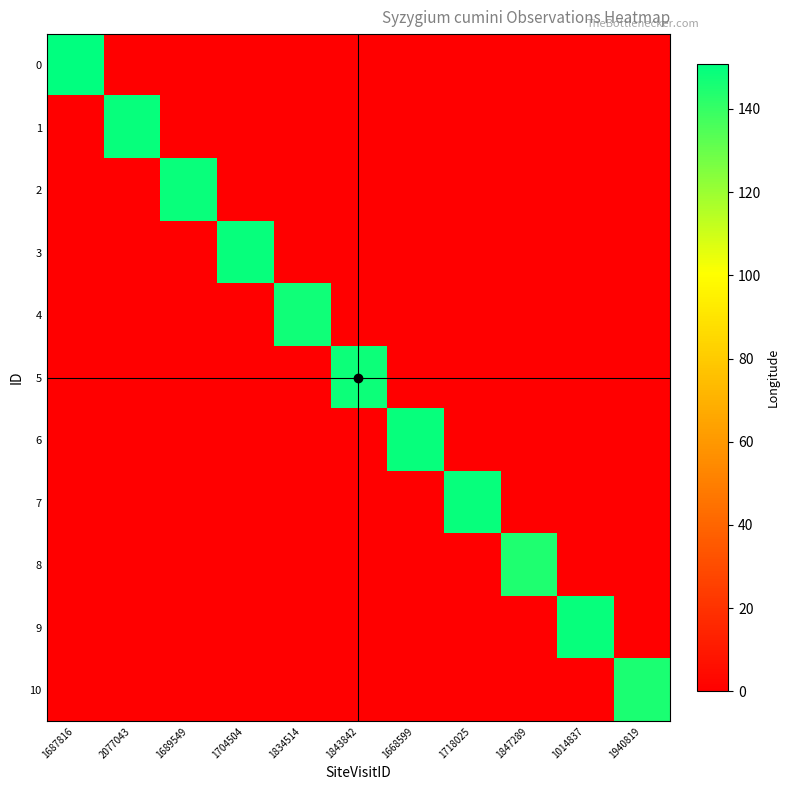

Reading left to right, transcribe all the data shown in this chart.

0: 1687816=150.8	2077043=0.0	1689549=0.0	1704504=0.0	1834514=0.0	1843842=0.0	1668599=0.0	1718025=0.0	1847289=0.0	1014837=0.0	1940819=0.0
1: 1687816=0.0	2077043=149.1	1689549=0.0	1704504=0.0	1834514=0.0	1843842=0.0	1668599=0.0	1718025=0.0	1847289=0.0	1014837=0.0	1940819=0.0
2: 1687816=0.0	2077043=0.0	1689549=149.0	1704504=0.0	1834514=0.0	1843842=0.0	1668599=0.0	1718025=0.0	1847289=0.0	1014837=0.0	1940819=0.0
3: 1687816=0.0	2077043=0.0	1689549=0.0	1704504=149.2	1834514=0.0	1843842=0.0	1668599=0.0	1718025=0.0	1847289=0.0	1014837=0.0	1940819=0.0
4: 1687816=0.0	2077043=0.0	1689549=0.0	1704504=0.0	1834514=147.4	1843842=0.0	1668599=0.0	1718025=0.0	1847289=0.0	1014837=0.0	1940819=0.0
5: 1687816=0.0	2077043=0.0	1689549=0.0	1704504=0.0	1834514=0.0	1843842=148.2	1668599=0.0	1718025=0.0	1847289=0.0	1014837=0.0	1940819=0.0
6: 1687816=0.0	2077043=0.0	1689549=0.0	1704504=0.0	1834514=0.0	1843842=0.0	1668599=149.1	1718025=0.0	1847289=0.0	1014837=0.0	1940819=0.0
7: 1687816=0.0	2077043=0.0	1689549=0.0	1704504=0.0	1834514=0.0	1843842=0.0	1668599=0.0	1718025=149.2	1847289=0.0	1014837=0.0	1940819=0.0
8: 1687816=0.0	2077043=0.0	1689549=0.0	1704504=0.0	1834514=0.0	1843842=0.0	1668599=0.0	1718025=0.0	1847289=144.5	1014837=0.0	1940819=0.0
9: 1687816=0.0	2077043=0.0	1689549=0.0	1704504=0.0	1834514=0.0	1843842=0.0	1668599=0.0	1718025=0.0	1847289=0.0	1014837=149.2	1940819=0.0
10: 1687816=0.0	2077043=0.0	1689549=0.0	1704504=0.0	1834514=0.0	1843842=0.0	1668599=0.0	1718025=0.0	1847289=0.0	1014837=0.0	1940819=145.4